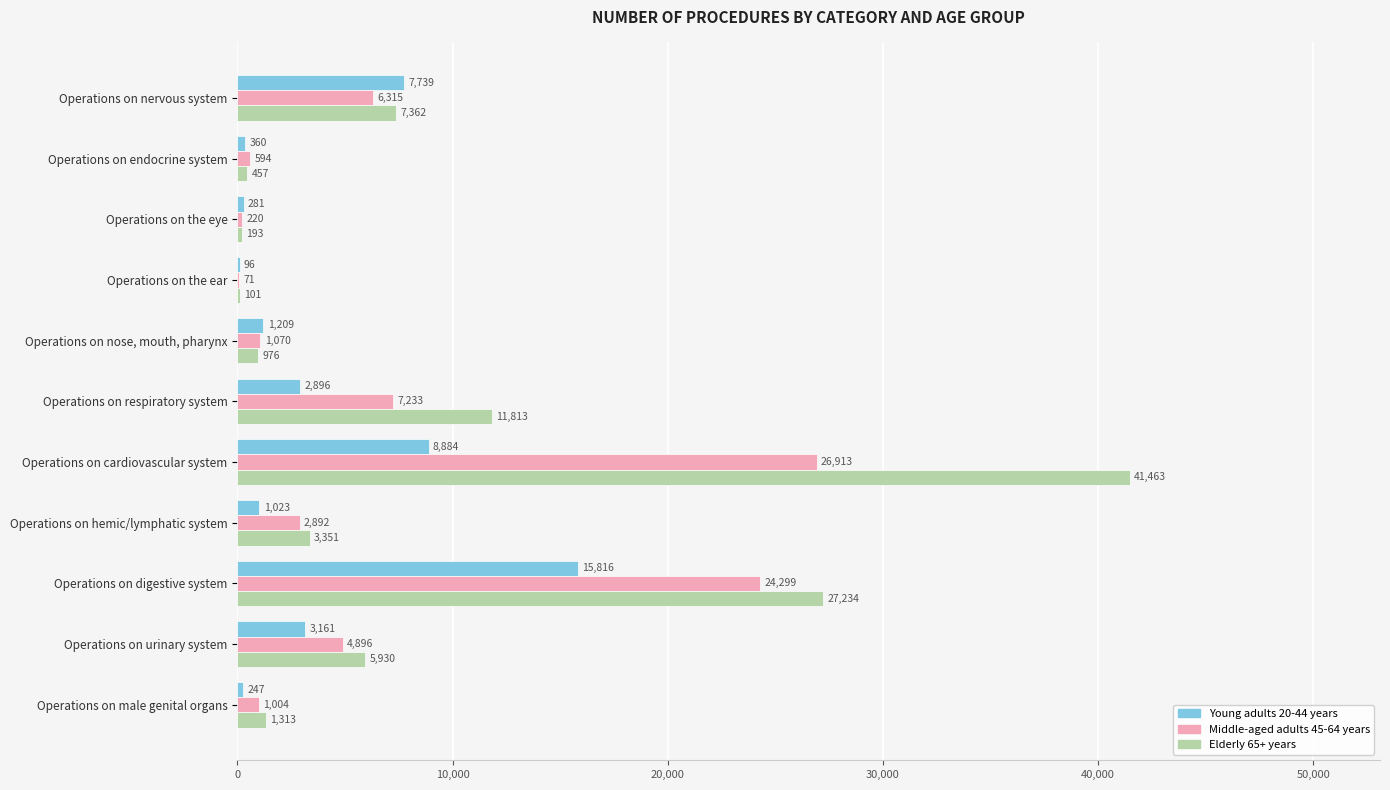

At which category is the sum across all series the highest?

Operations on cardiovascular system